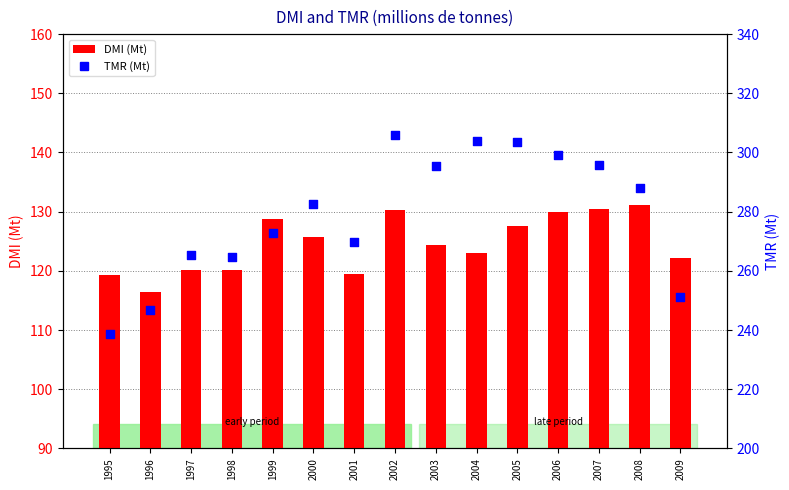

At how many categories does at least one series exceed 184?

15